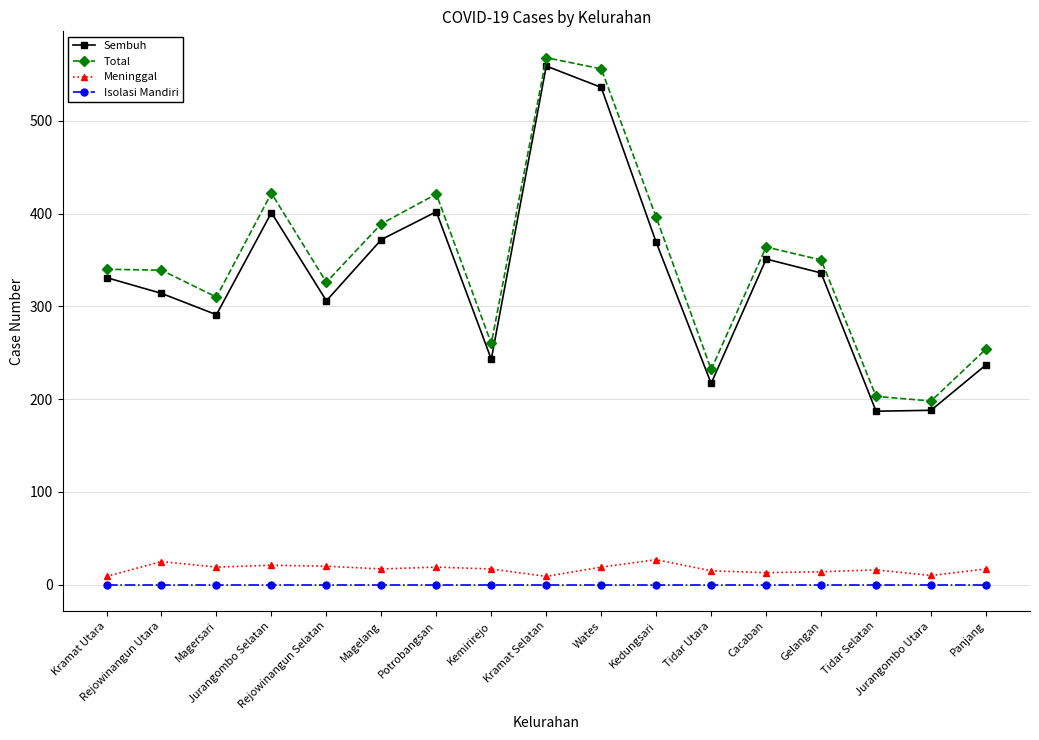

At which label does Meninggal first exceed 17?

Rejowinangun Utara